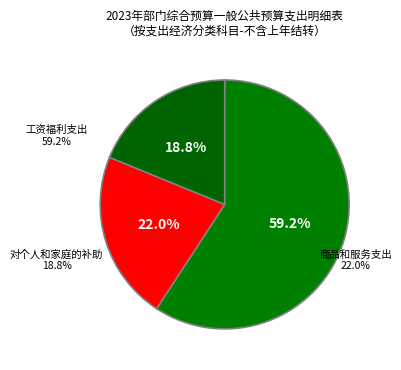

Which slice is the largest?

工资福利支出